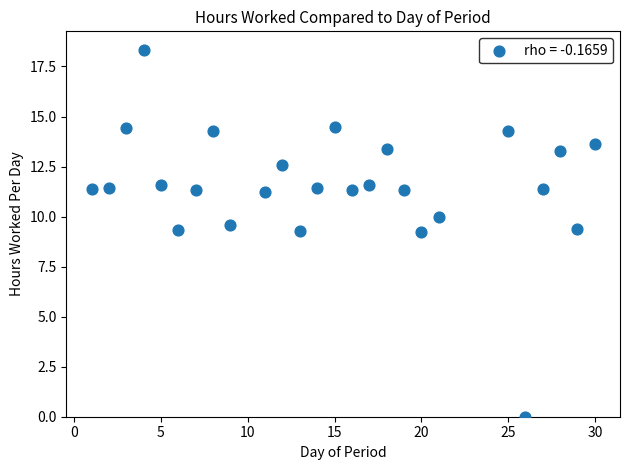

What is the range of Y values (max minus min)?

18.3